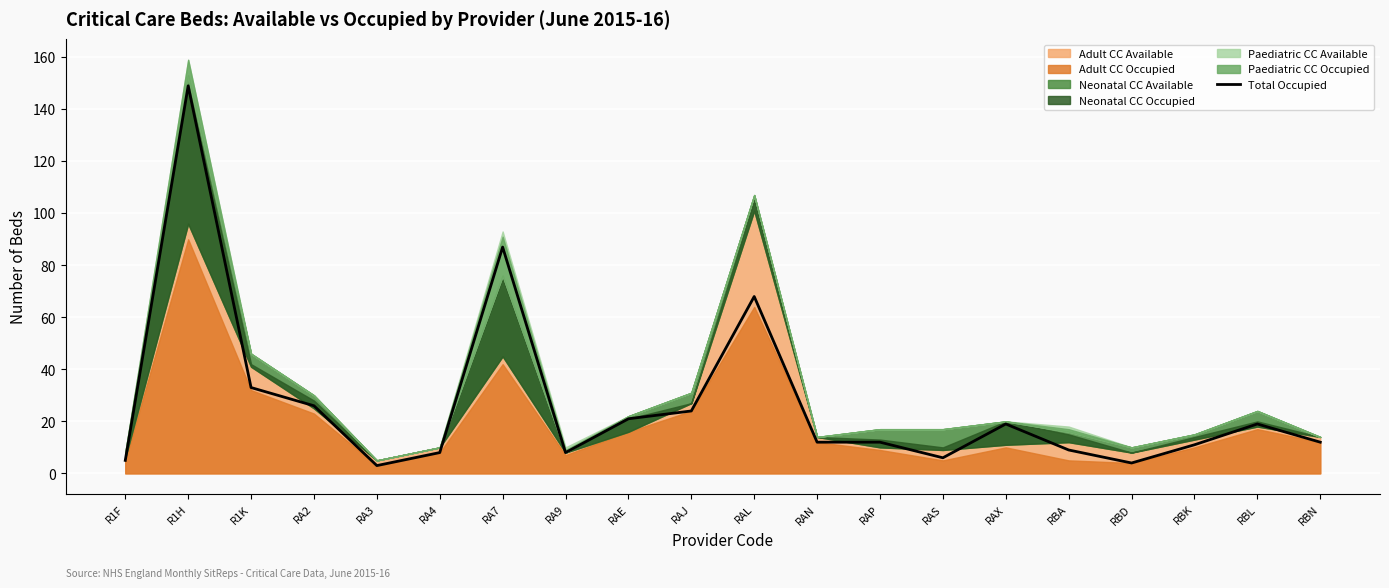

What is the greatest value displayed?

149